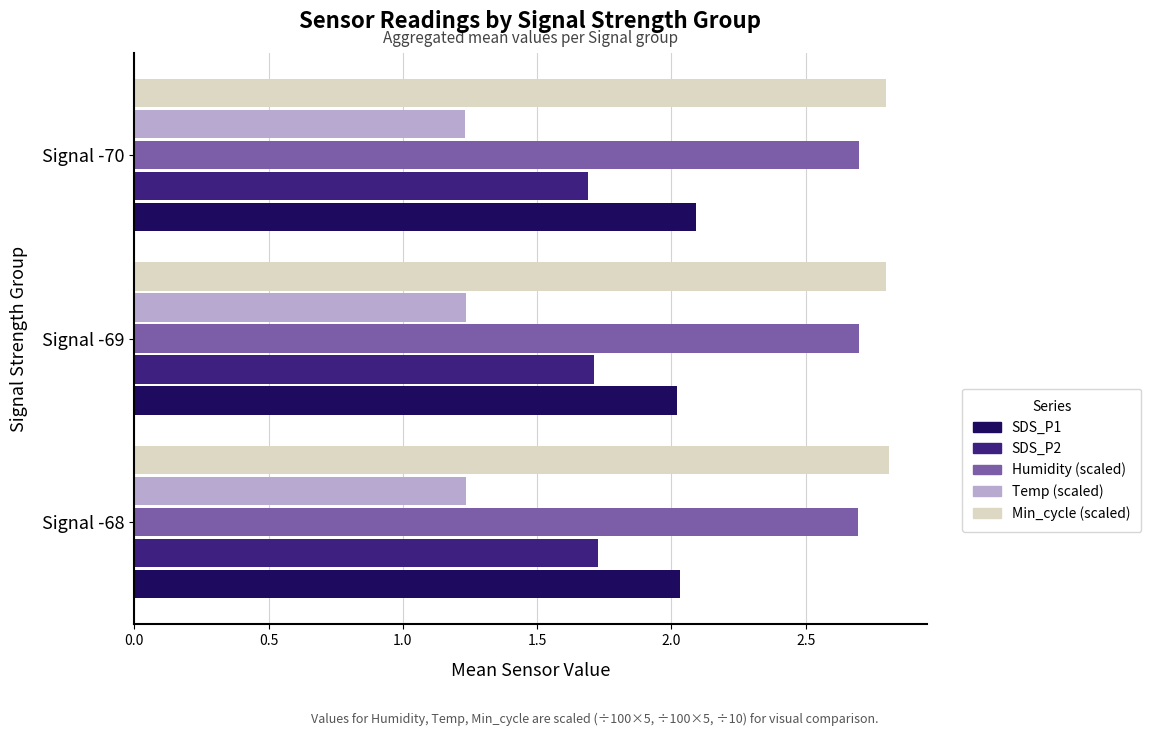

What is the total value across all series at Signal -70?

10.5